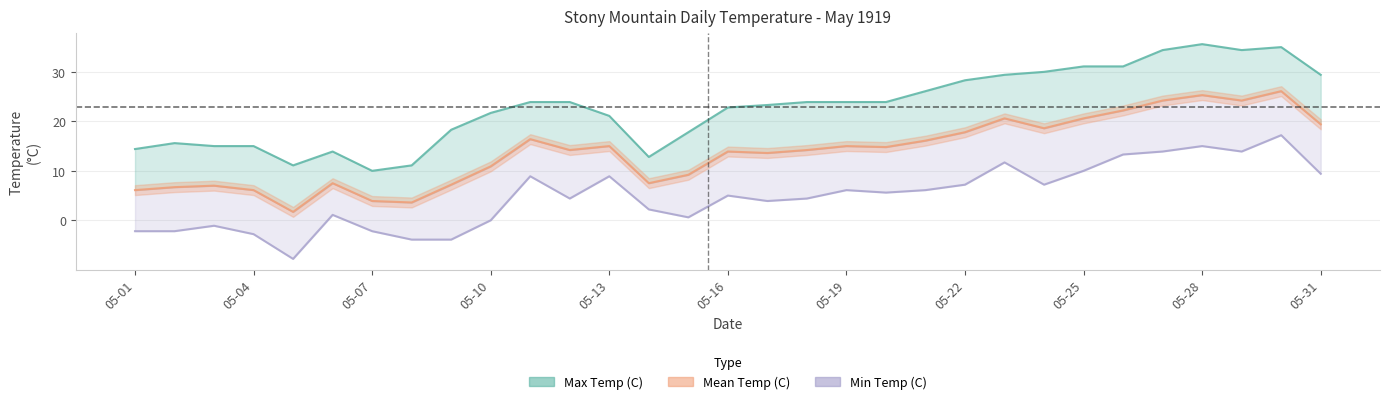

True or false: Min Temp (C) has more than 1 points higher than both neighbors.

True